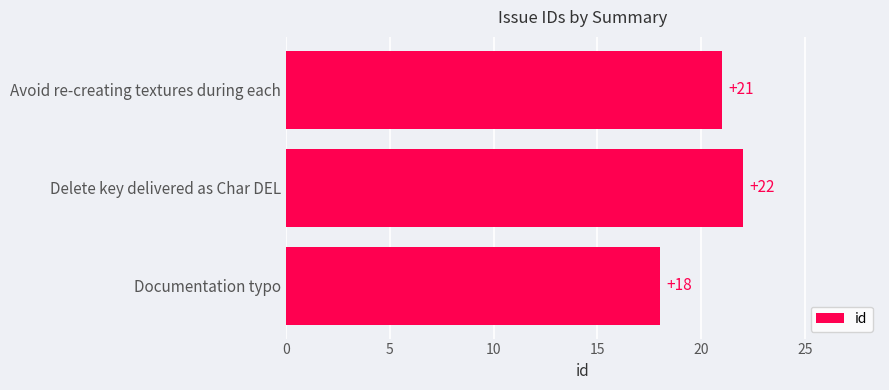

Which has a higher value, Documentation typo or Delete key delivered as Char DEL?

Delete key delivered as Char DEL